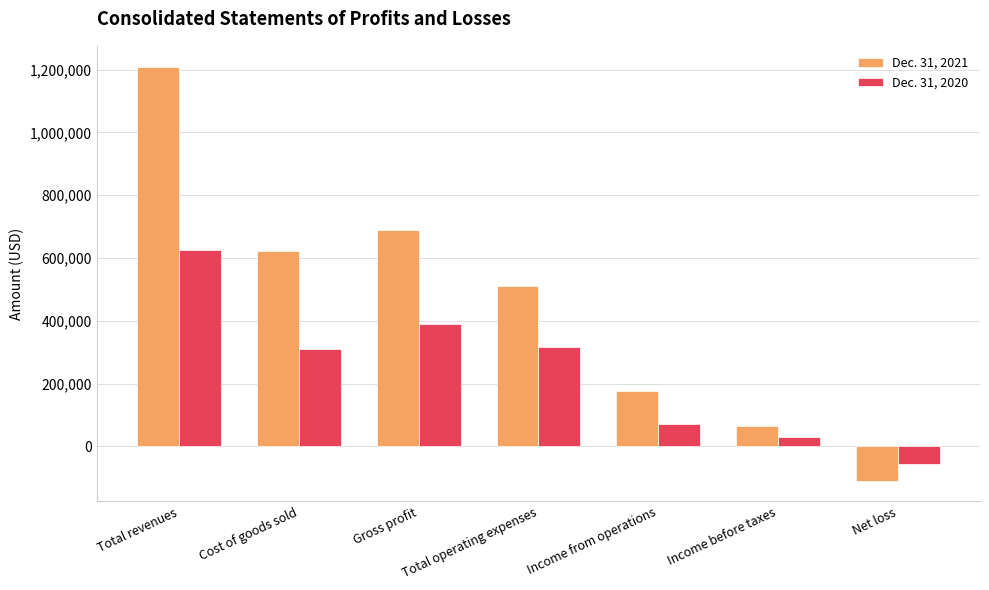

At Income before taxes, list the series in order from largest to smallest.

Dec. 31, 2021, Dec. 31, 2020